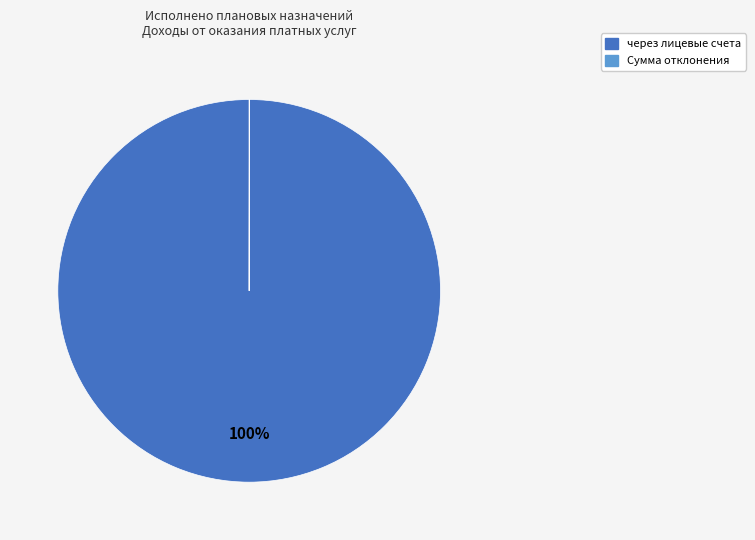

To the nearest percent, what is the difference between the largest and smallest slice percentages?

100%